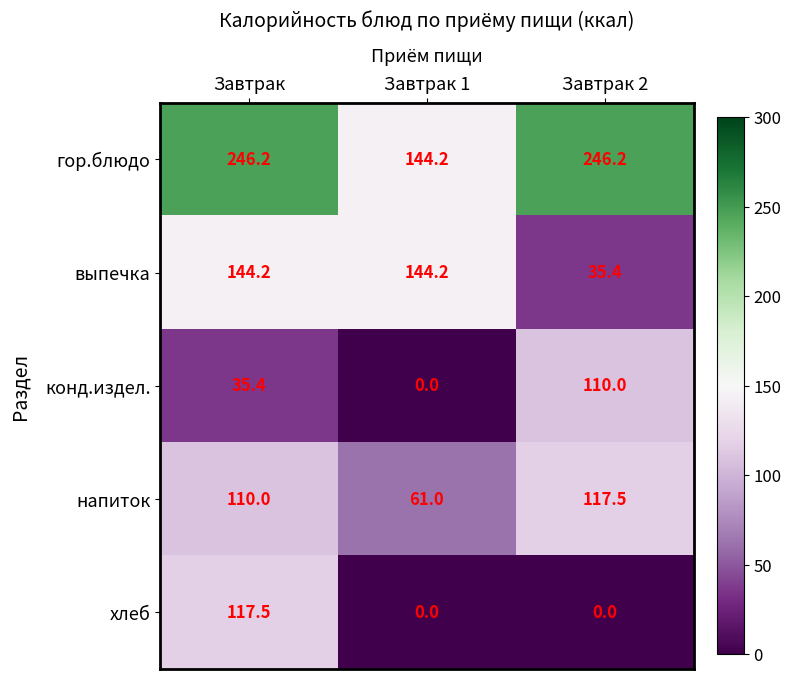

What is the average value of the хлеб series?

39.2